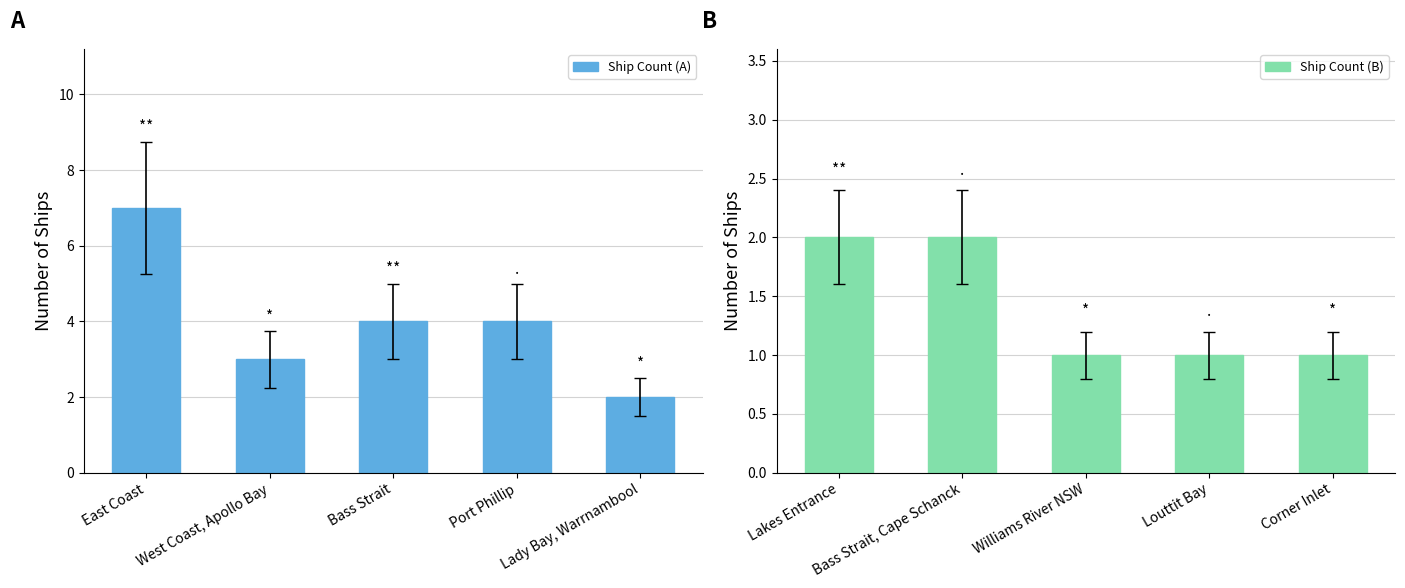

Read the Ship Count (B) value at Williams River NSW.

1